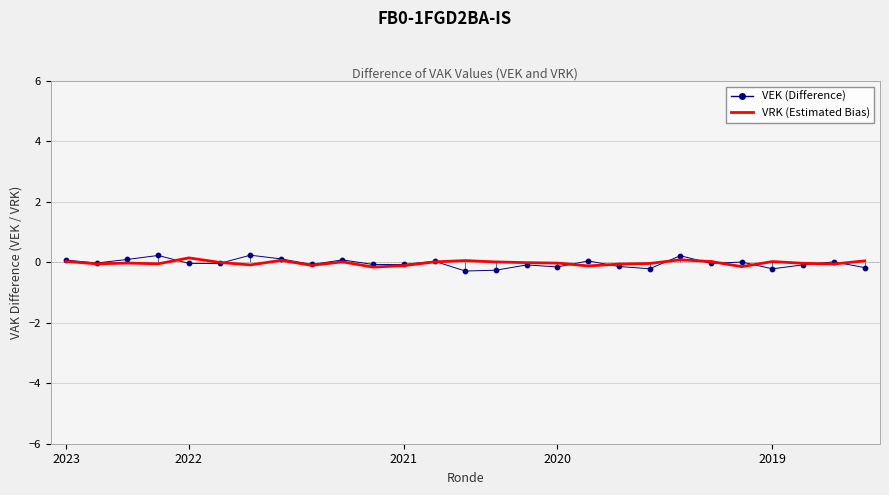

Which series reaches the minimum Y coordinate?

VEK